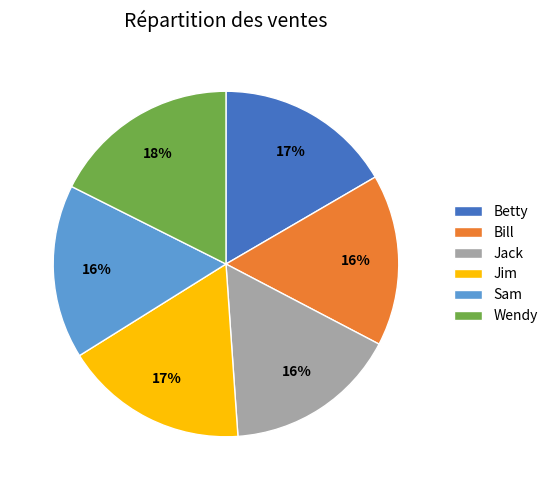

The Sam slice represents 16% of the pie. True or false?

True